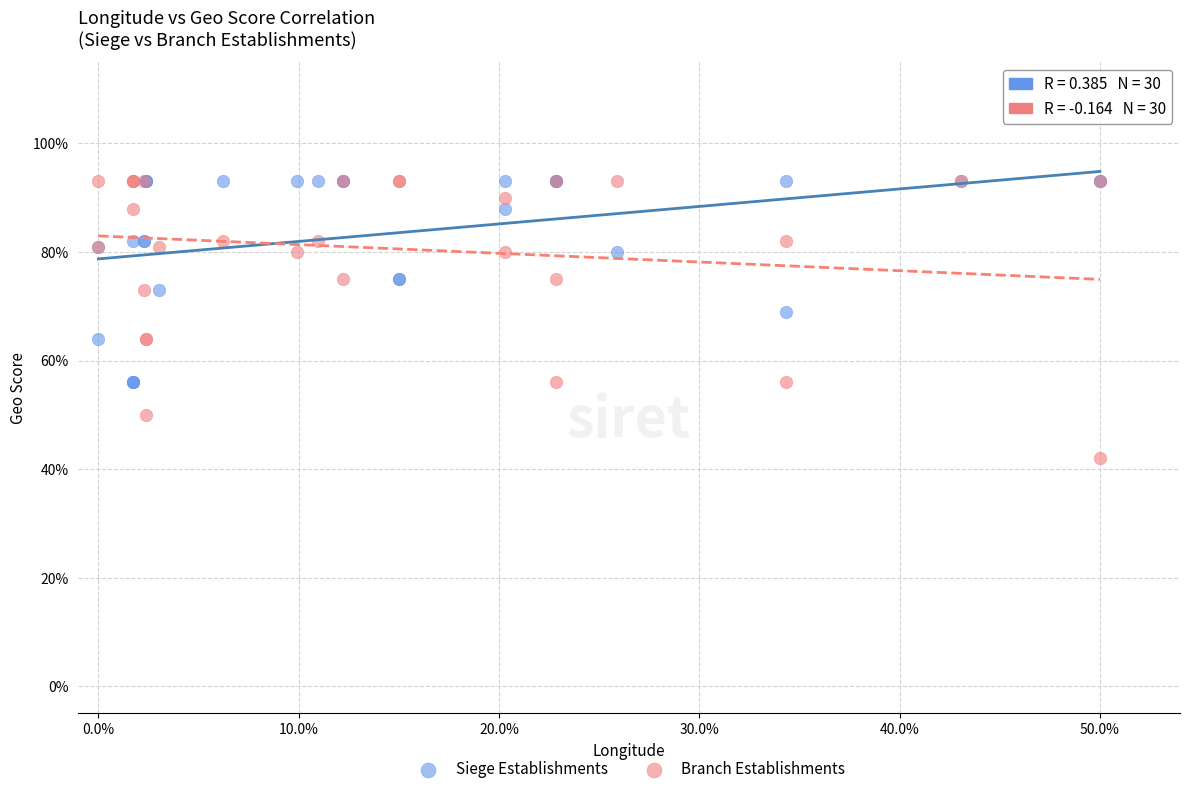

Which series has the largest Y range (max minus min)?

Branch Establishments